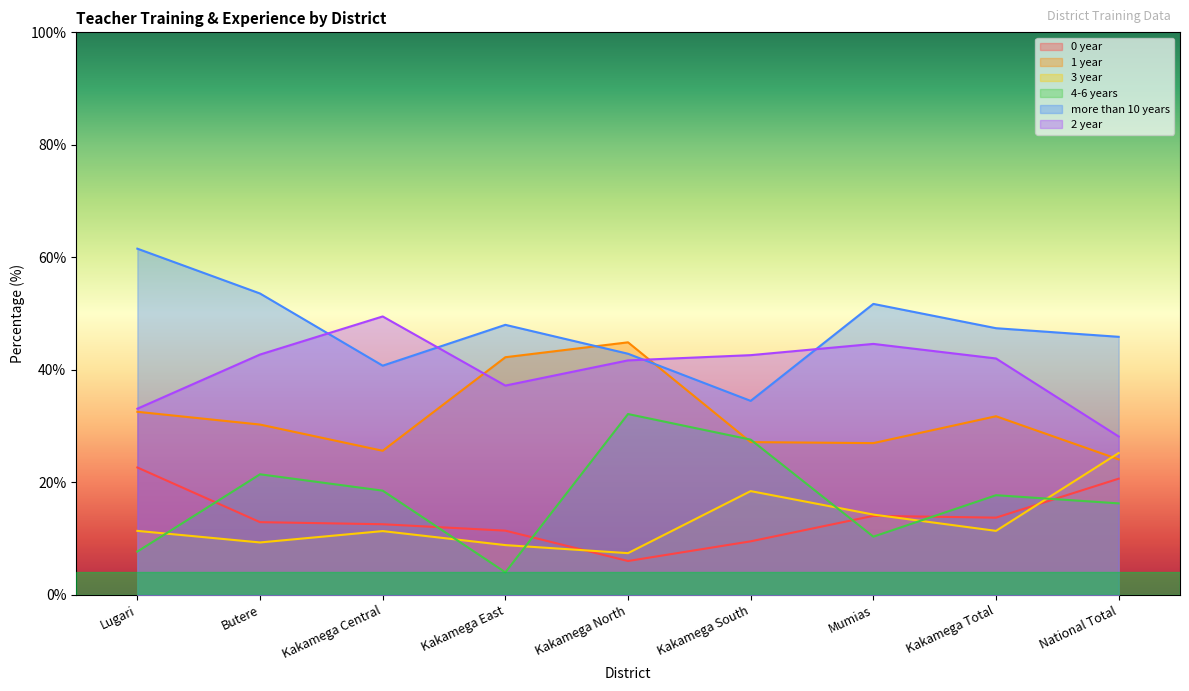

Does the chart have visible grid lines?

No